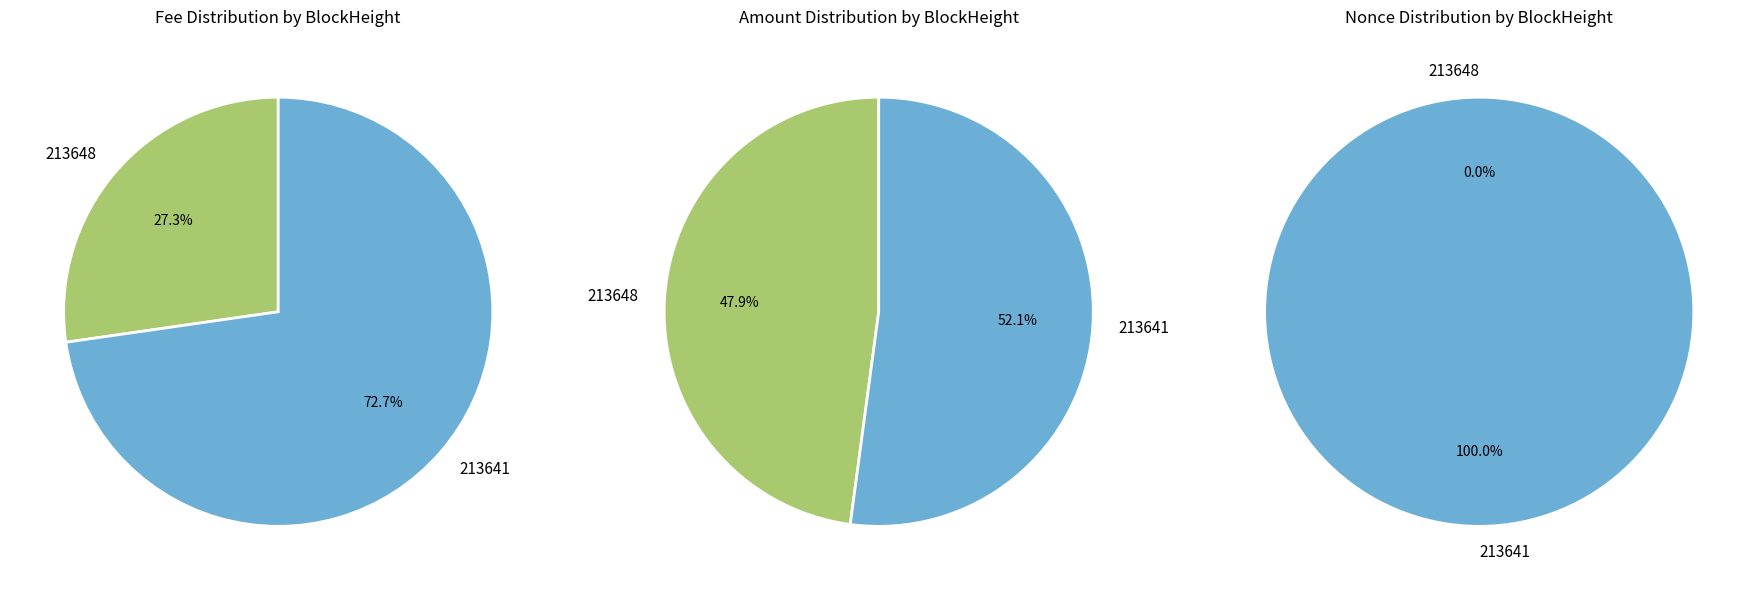

How many slices are in this pie chart?

2